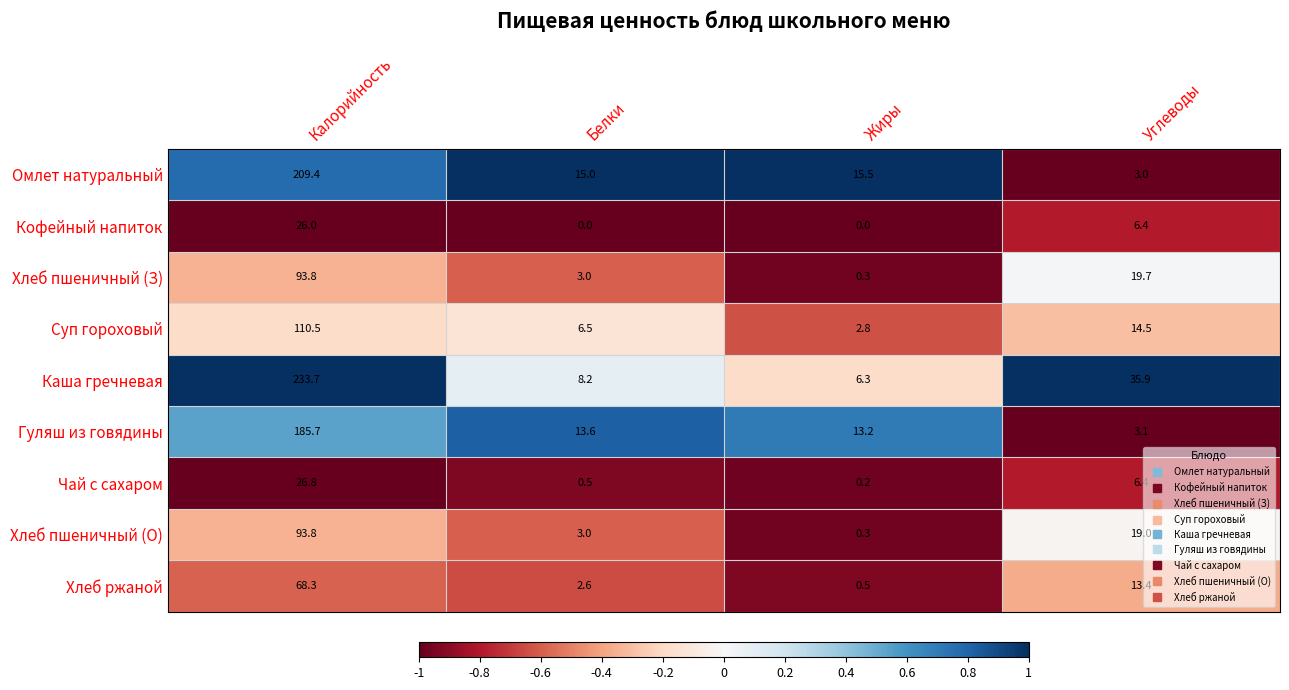

Rank the categories by Хлеб пшеничный (О) value from highest to lowest.

Калорийность, Углеводы, Белки, Жиры